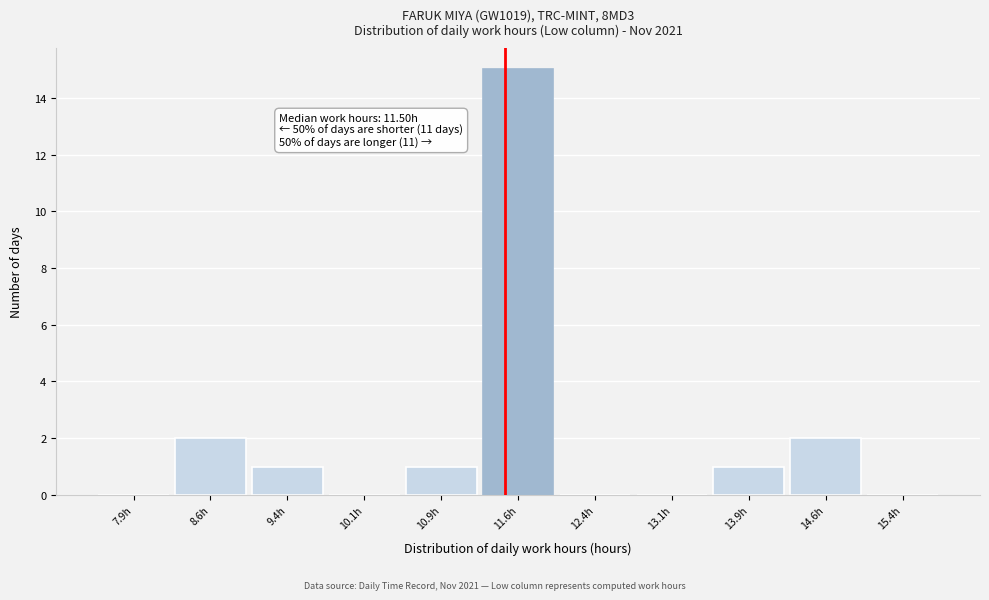

Over which range of the x-axis is the bar tallest?

11.25 to 12.00